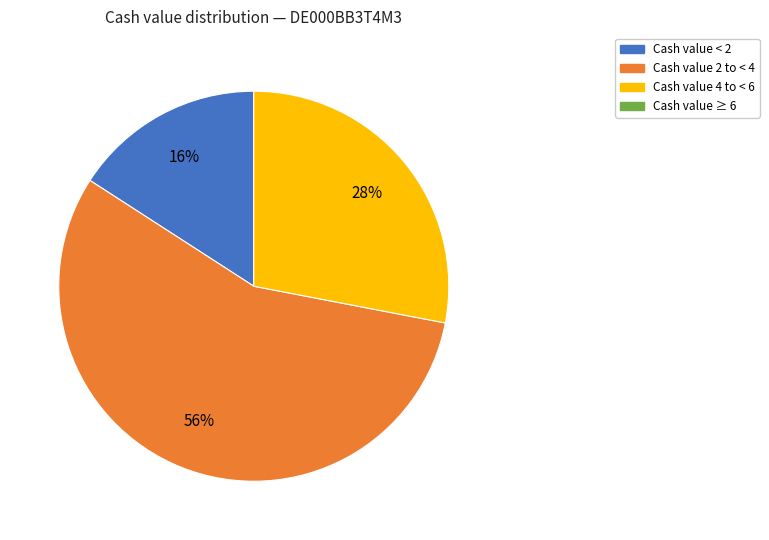

Does any single category account for the majority?

Yes